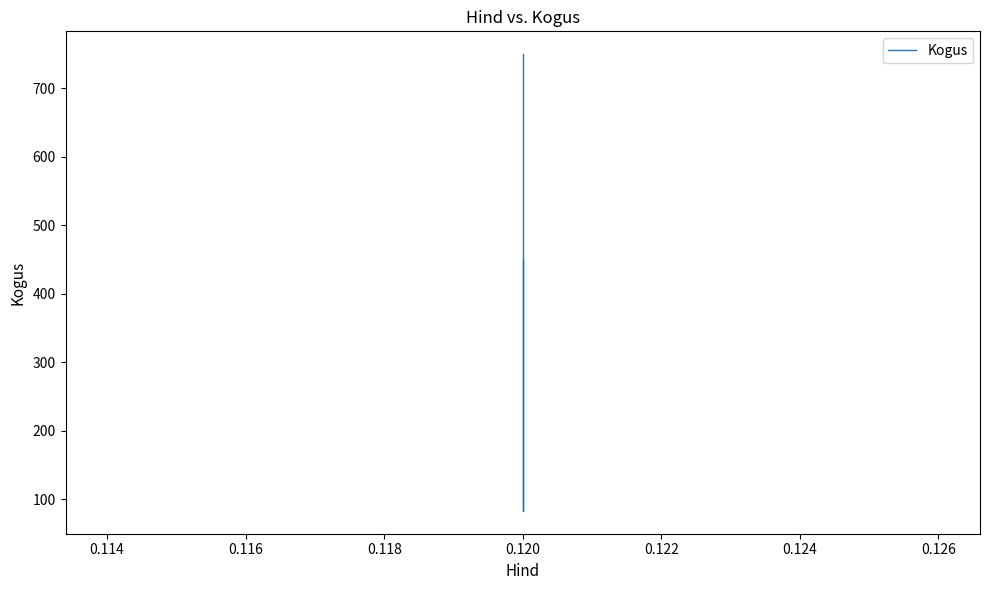

The chart shows a value of 393 at 0.120. True or false?

False